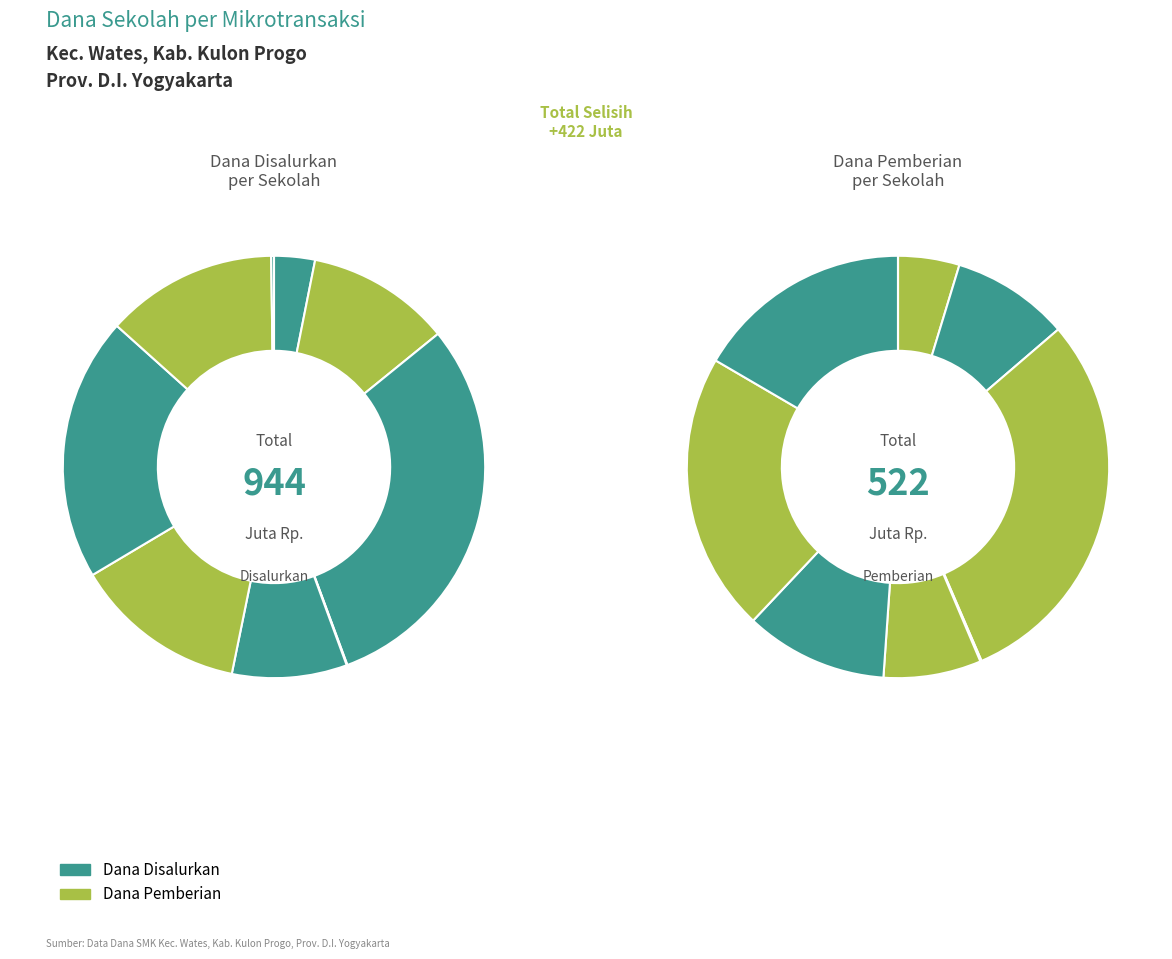

Combined, do SMK CIPTA INSAN MULIA and SMK MAARIF 3 WATES account for over 50%?

No